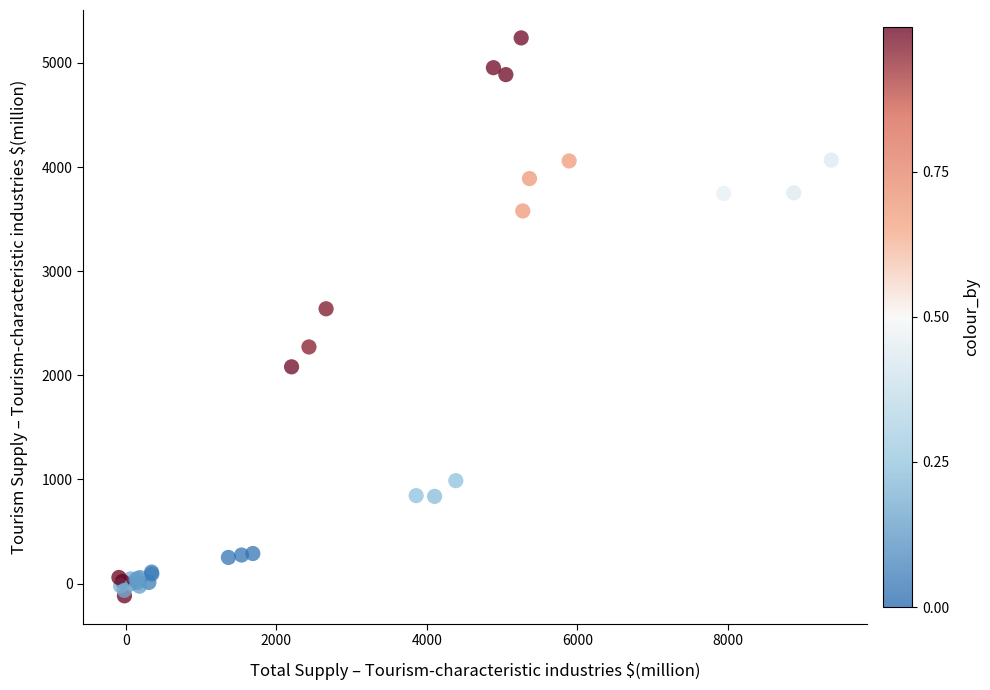

What Y value in the scatter plot is closest to 2561?

2638.9